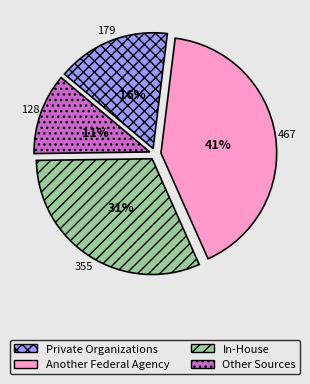

Which has a higher value, Another Federal Agency or Other Sources?

Another Federal Agency